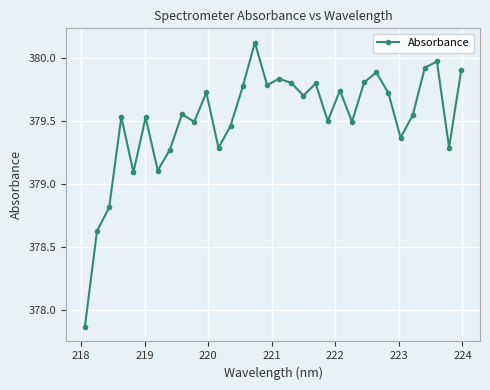

What is the difference between the maximum and minimum values?

2.3